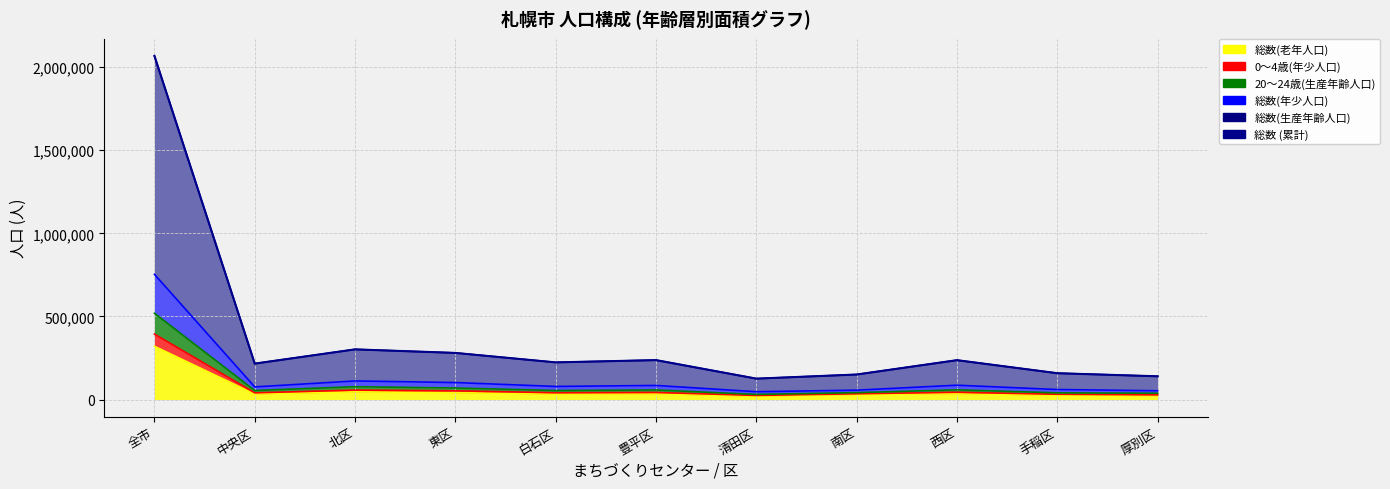

What is the change in value from 白石区 to 清田区?

-97830